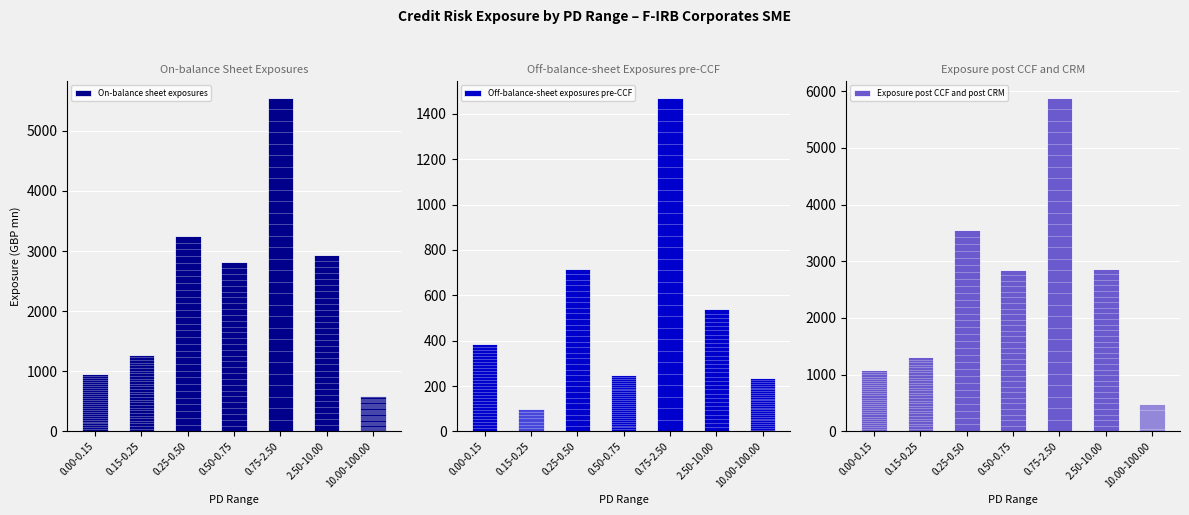

What are all the series names shown in the legend?

On-balance sheet exposures, Off-balance-sheet exposures pre-CCF, Exposure post CCF and post CRM